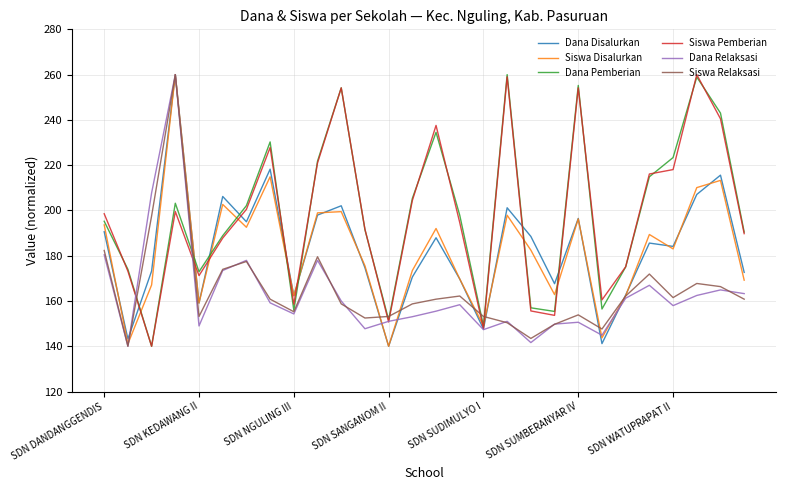

What is the highest value of the Dana Relaksasi series?

260.0